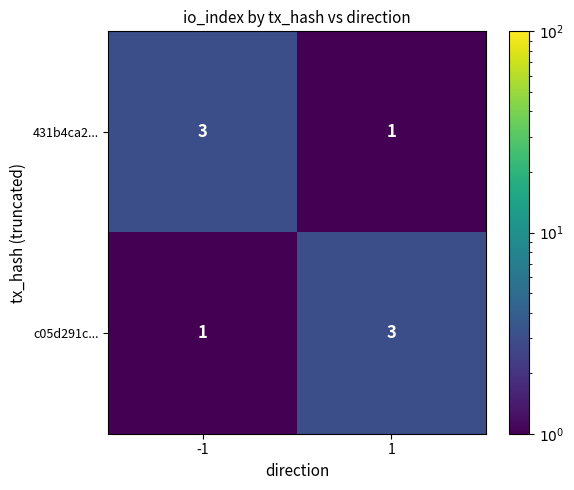

What is the highest value of the 431b4ca2... series?

3